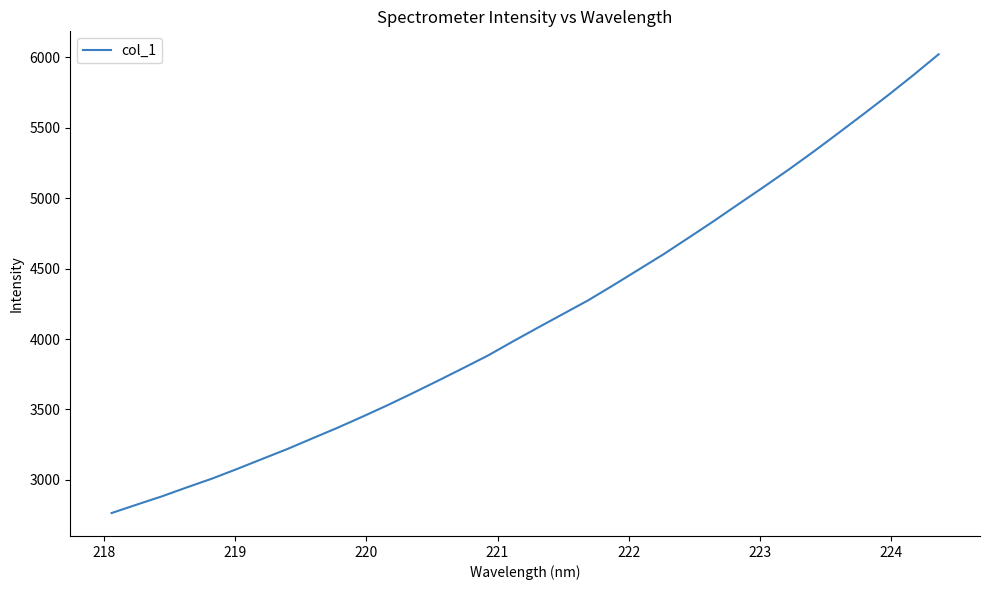

What is the smallest value displayed?

2765.4